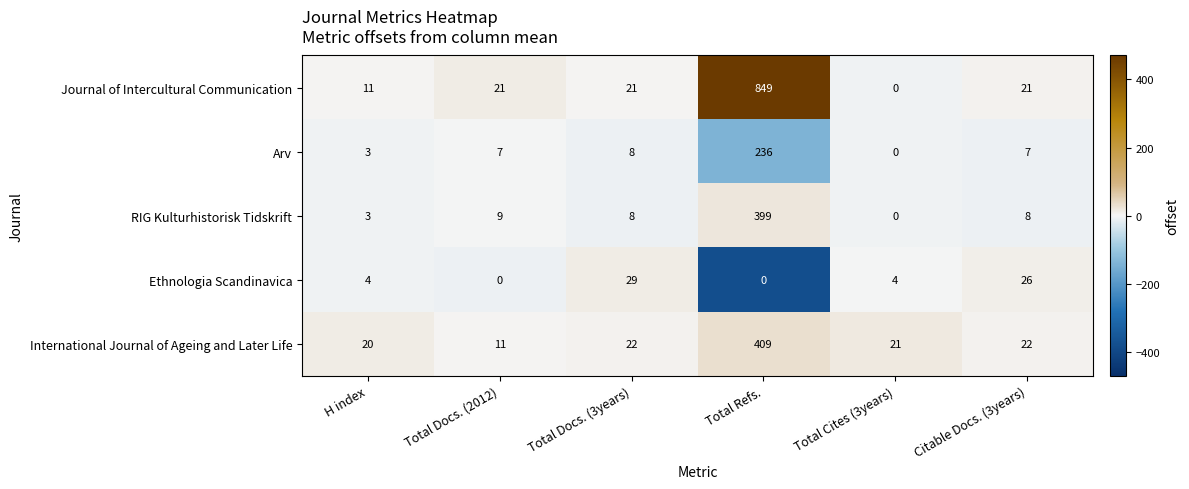

List the series in order of their peak value, lowest first.

Ethnologia Scandinavica, Arv, RIG Kulturhistorisk Tidskrift, International Journal of Ageing and Later Life, Journal of Intercultural Communication